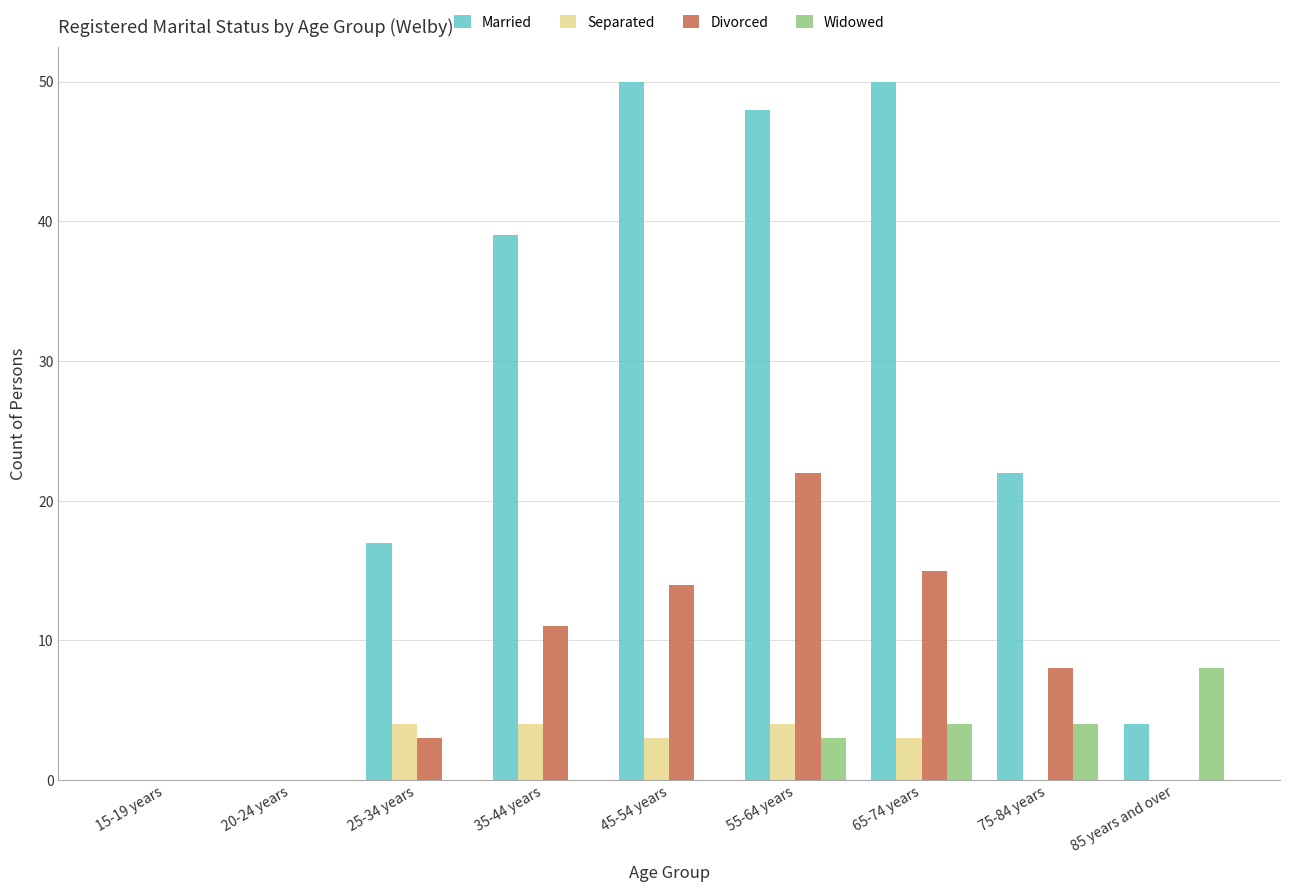

Is it true that Divorced equals 14 at 45-54 years?

True